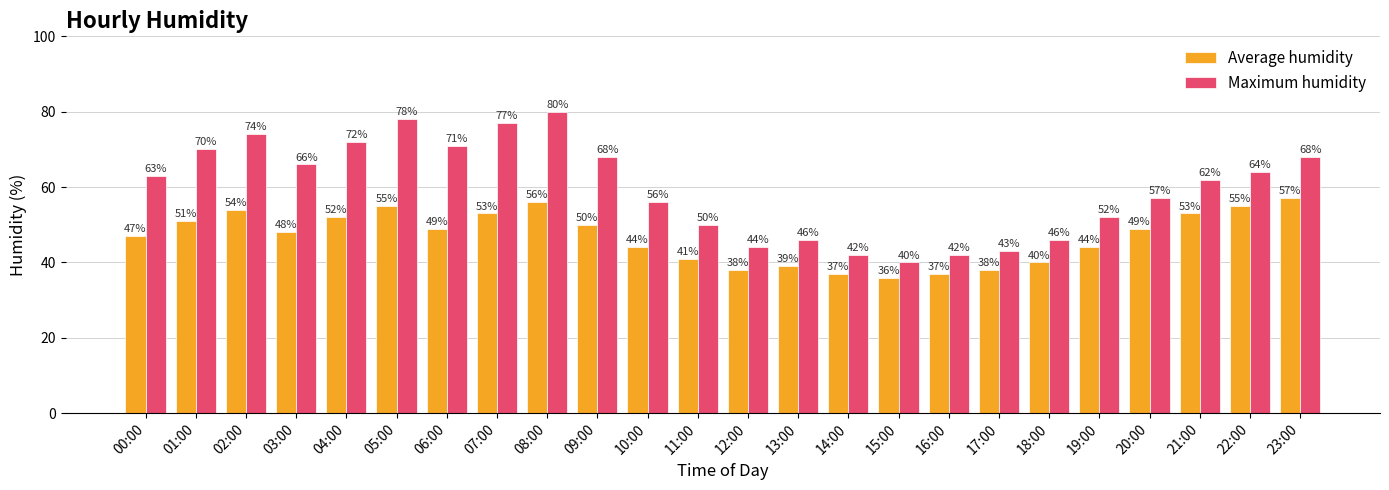

What is the value of the Average humidity bar at the 7th from the left?

49